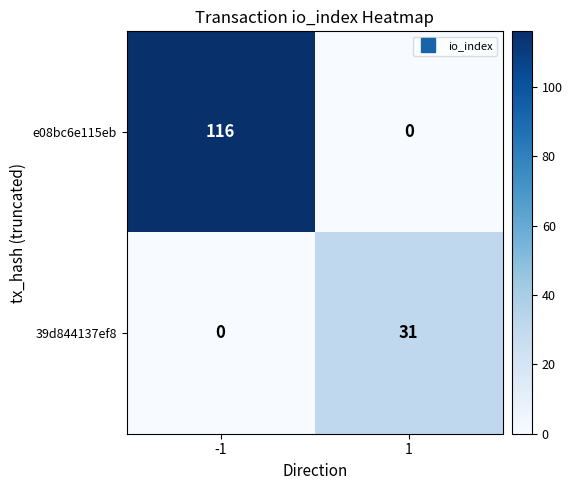

Rank the series by their average value, from lowest to highest.

39d844137ef8, e08bc6e115eb